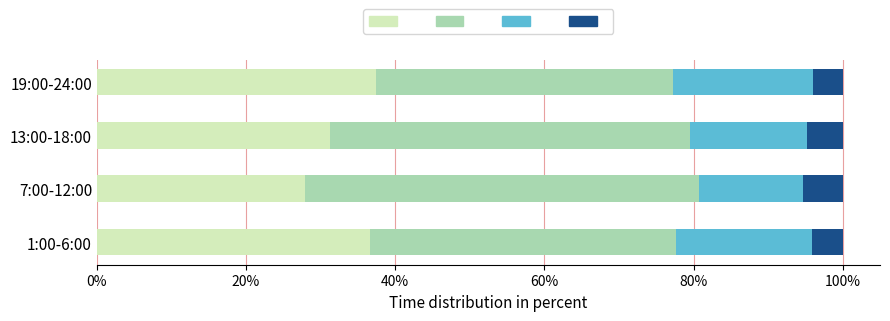

What is the total value across all series at 13:00-18:00?

100.0